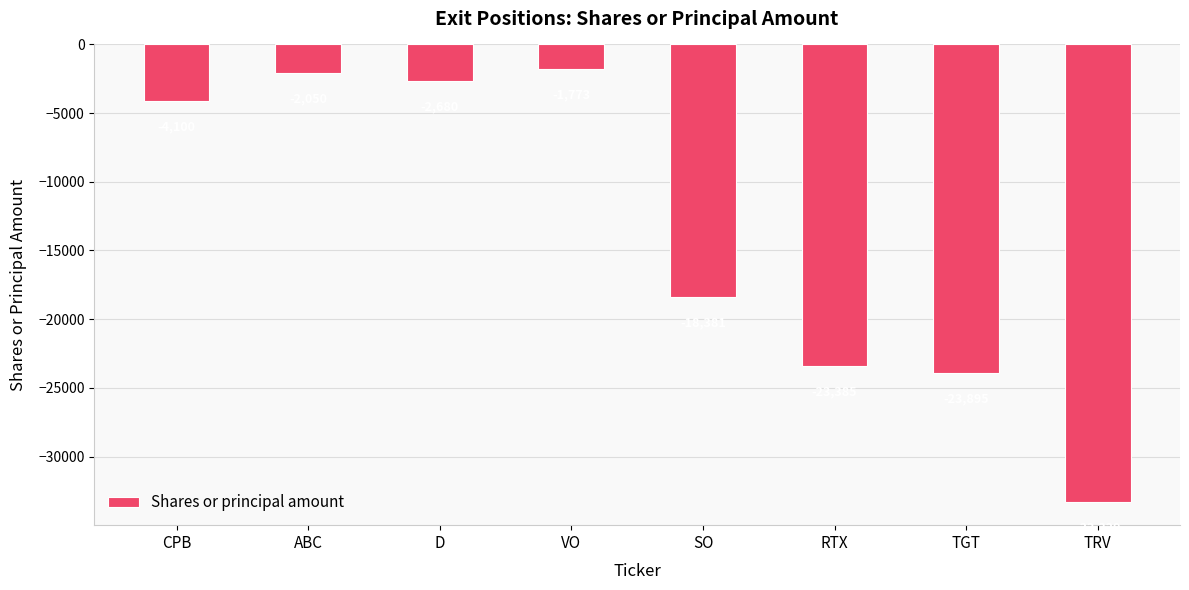

Rank the categories by value from highest to lowest.

VO, ABC, D, CPB, SO, RTX, TGT, TRV